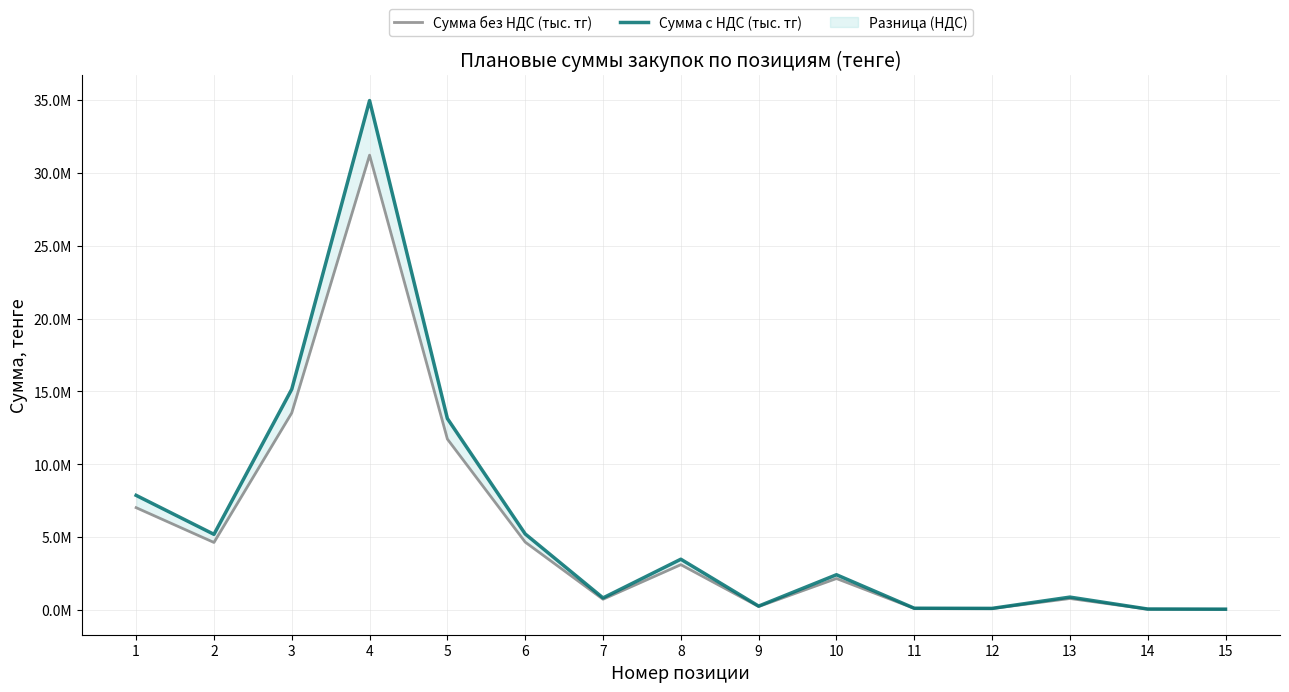

True or false: Сумма с НДС (тыс. тг) has a value of 19328742.4 at 5.

False